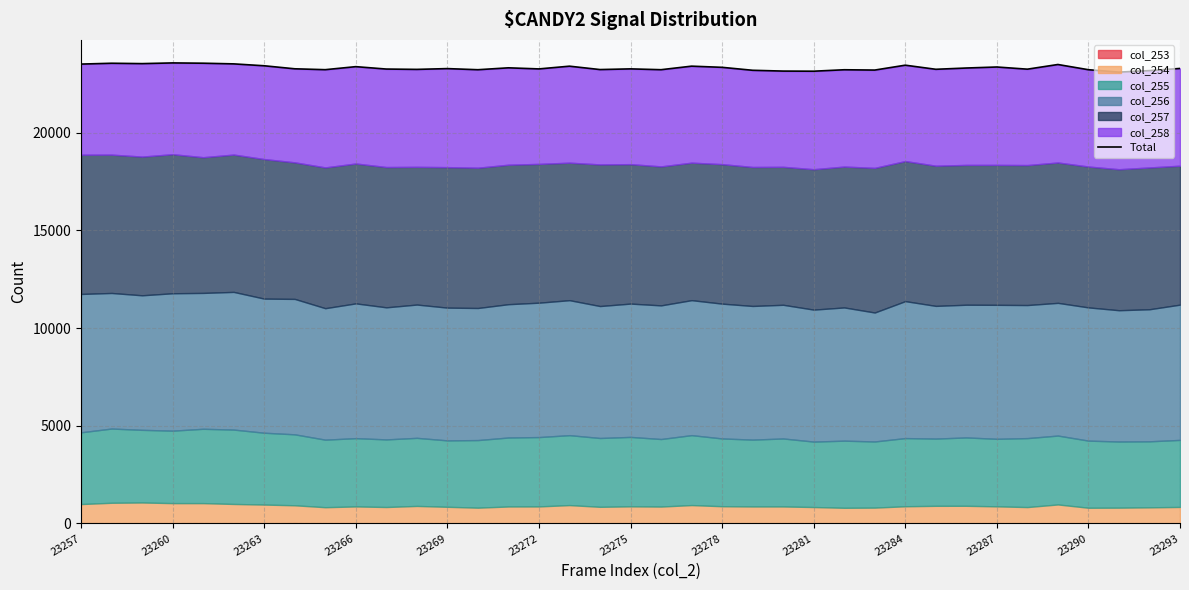

True or false: there are more than 0 points higher than both neighbors.

True